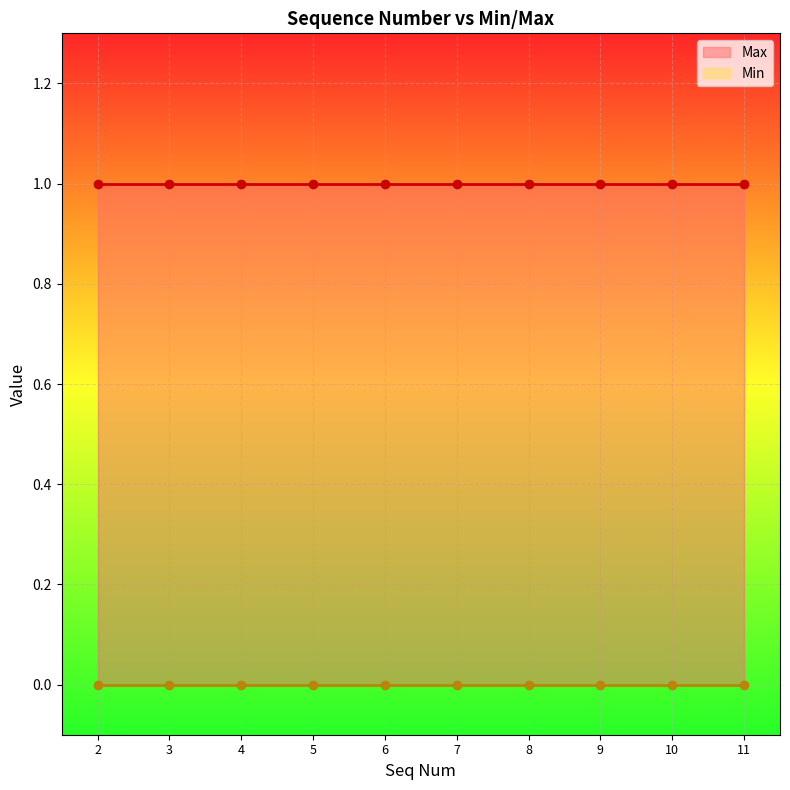

What are all the series names shown in the legend?

Max, Min